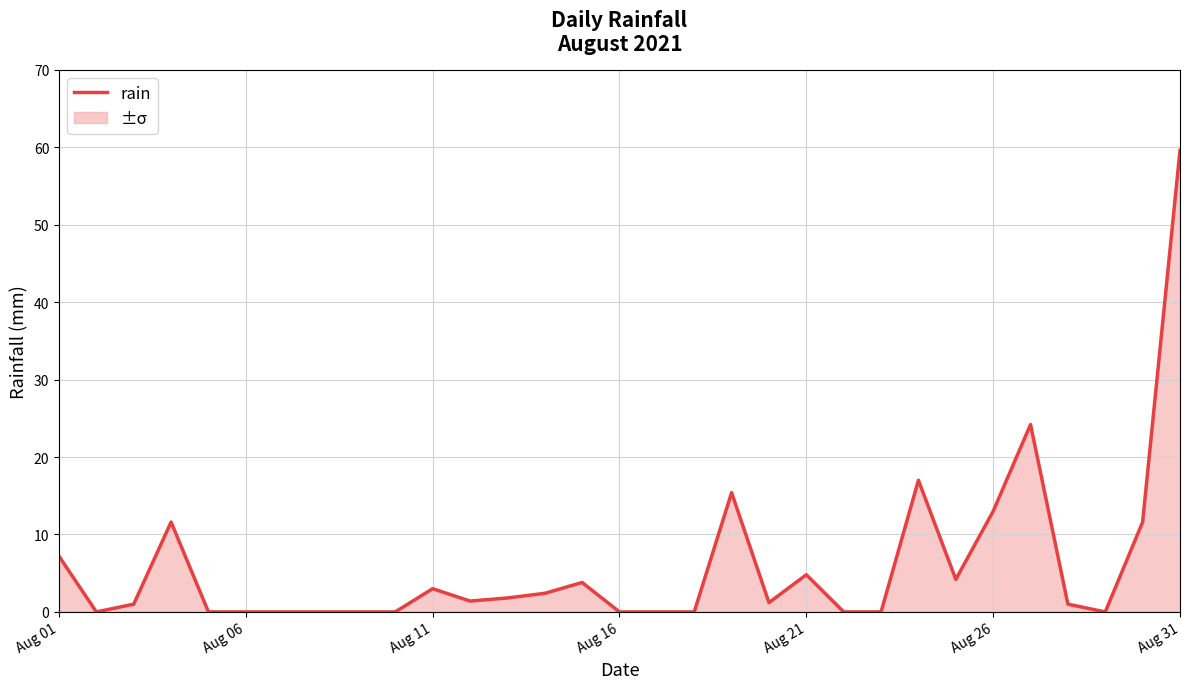

How many data points does each series have?

31